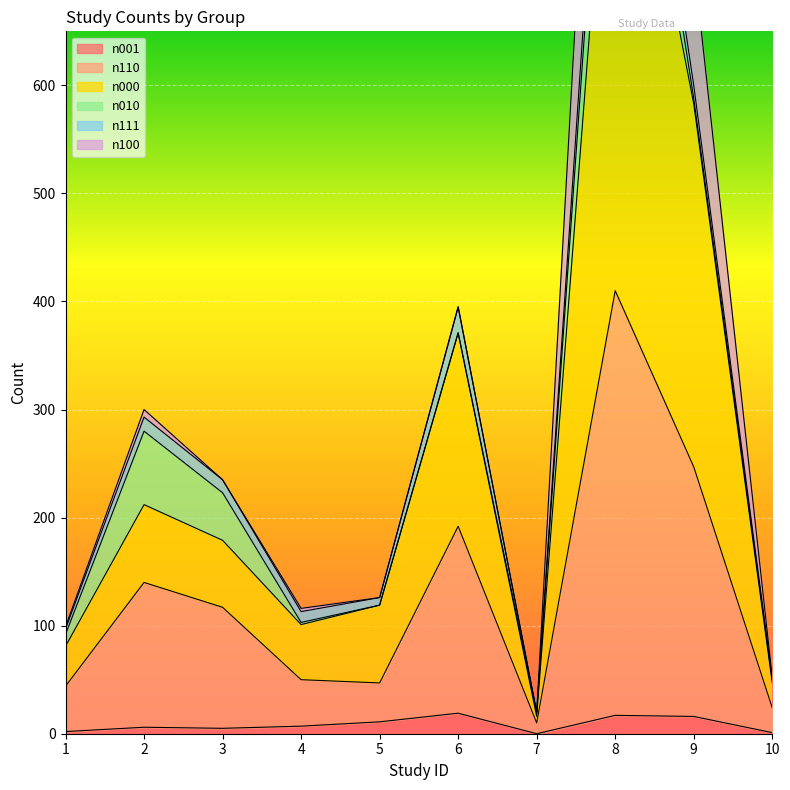

True or false: n110 and n000 intersect in this chart.

False